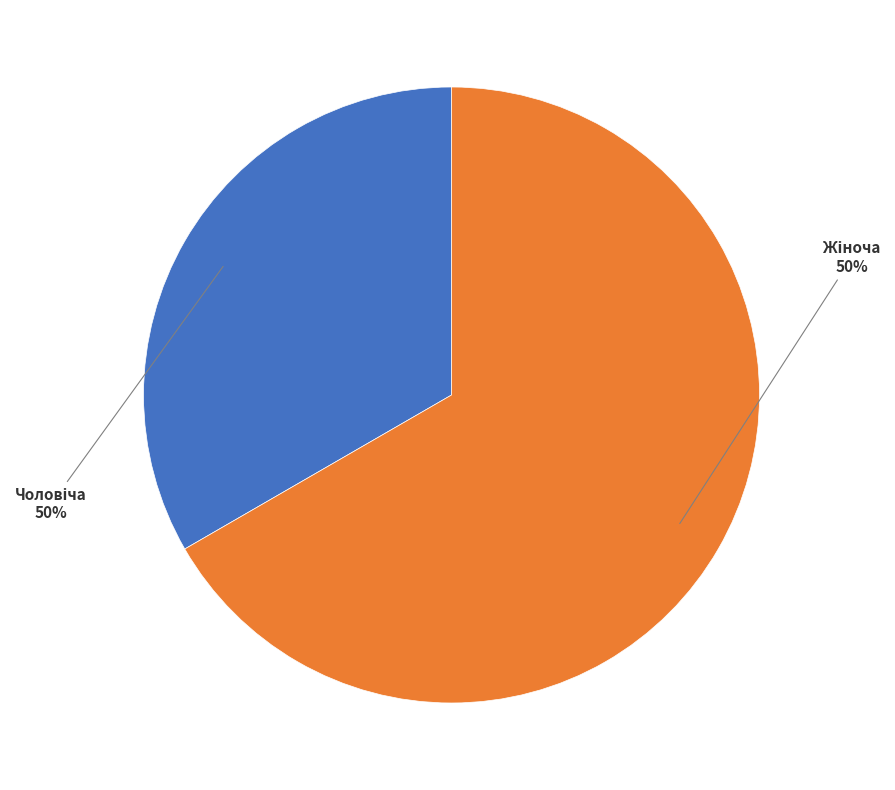

What is the largest slice in the pie chart?

Жіноча